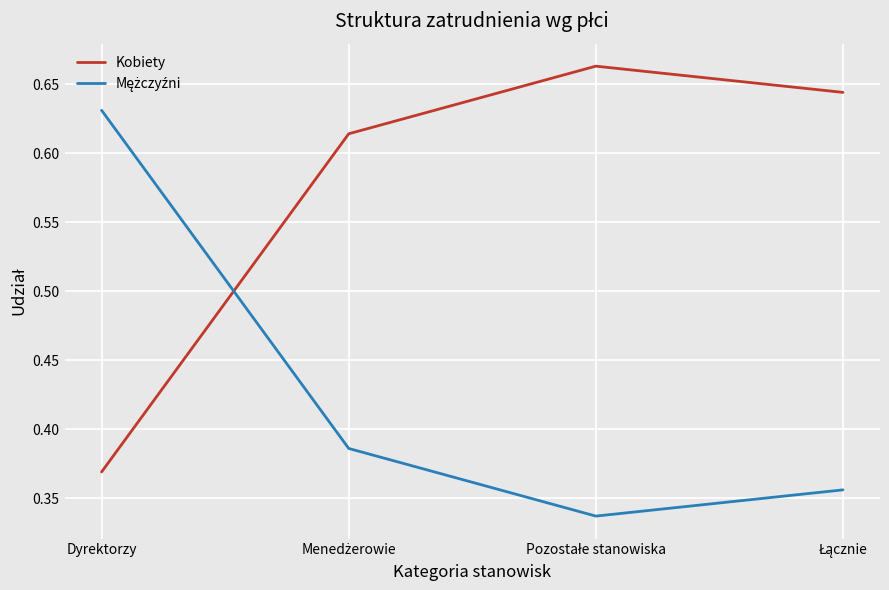

At how many categories does at least one series exceed 0?

4